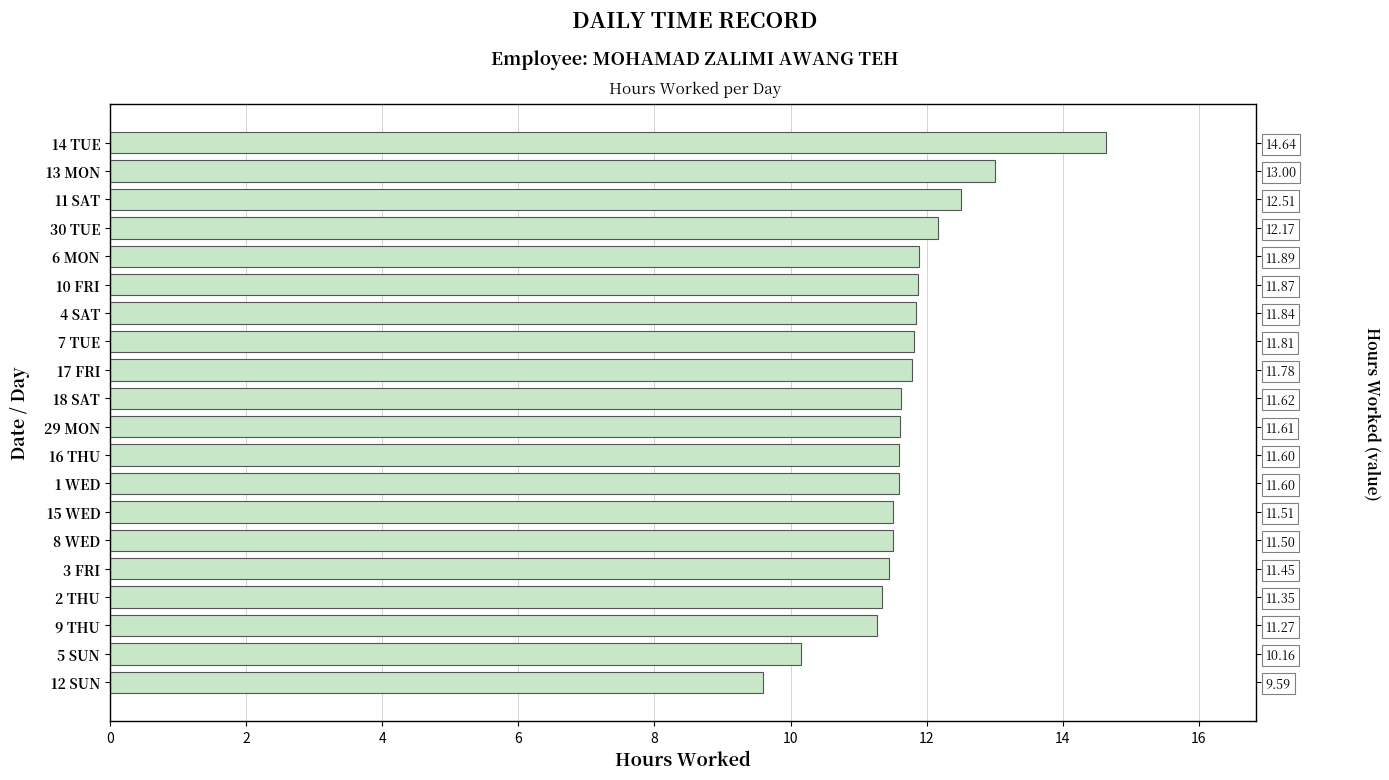

What is the maximum value shown in the chart?

14.6